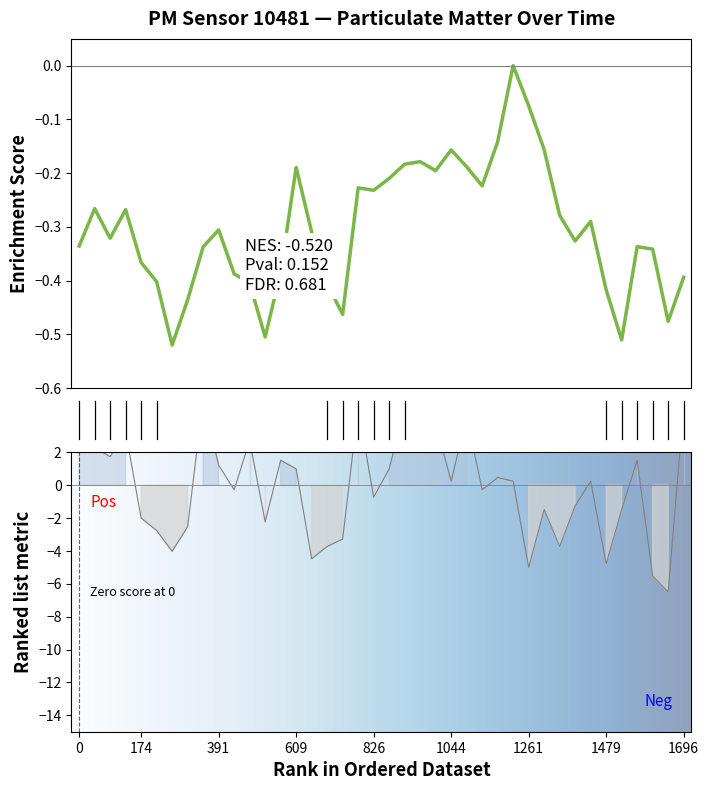

What is the smallest value displayed?

-6.5